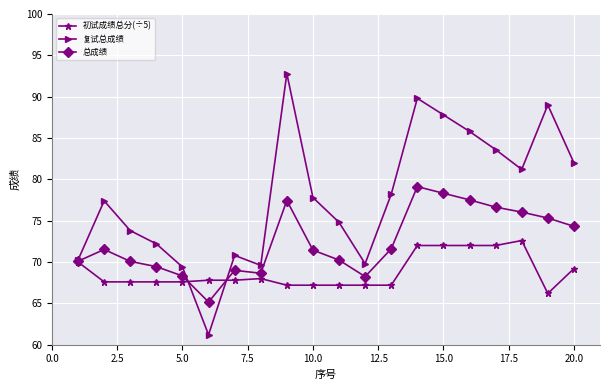

What is the value of the 复试总成绩 point at the 4th from the left?

72.2